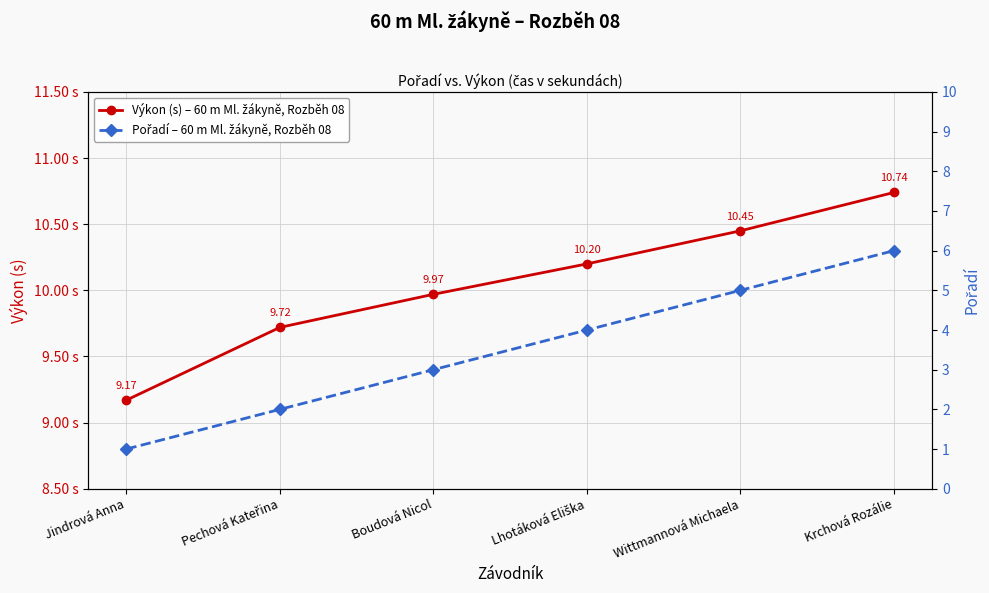

Reading right to left, extract all data points from this chart.

Výkon (s) – 60 m Ml. žákyně, Rozběh 08: Krchová Rozálie=10.7	Wittmannová Michaela=10.4	Lhotáková Eliška=10.2	Boudová Nicol=10.0	Pechová Kateřina=9.7	Jindrová Anna=9.2
Pořadí – 60 m Ml. žákyně, Rozběh 08: Krchová Rozálie=6.0	Wittmannová Michaela=5.0	Lhotáková Eliška=4.0	Boudová Nicol=3.0	Pechová Kateřina=2.0	Jindrová Anna=1.0